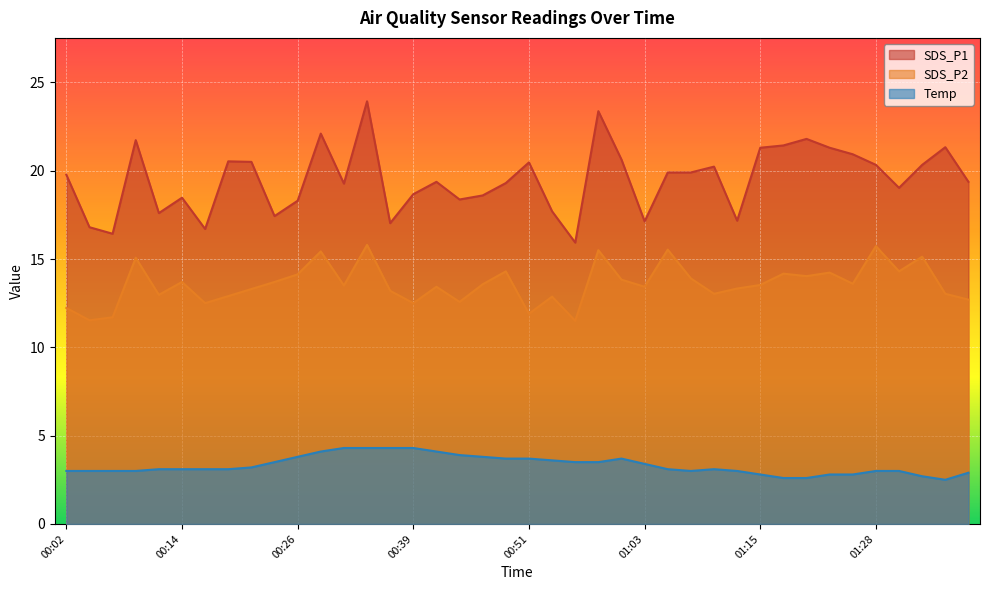

Is it true that Temp equals 4.3 at 00:36?

True